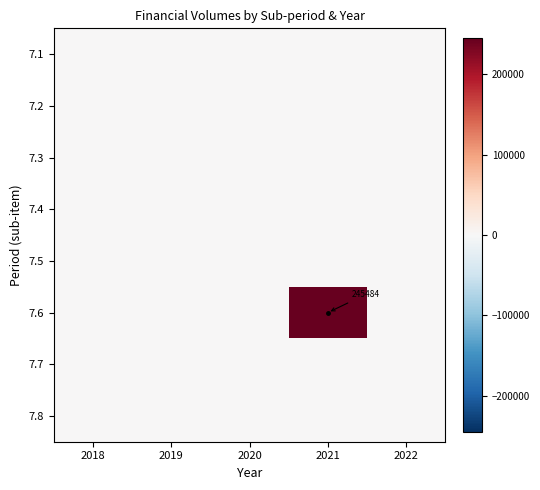

The 7.3 series shows 0.0 at 2019. True or false?

True